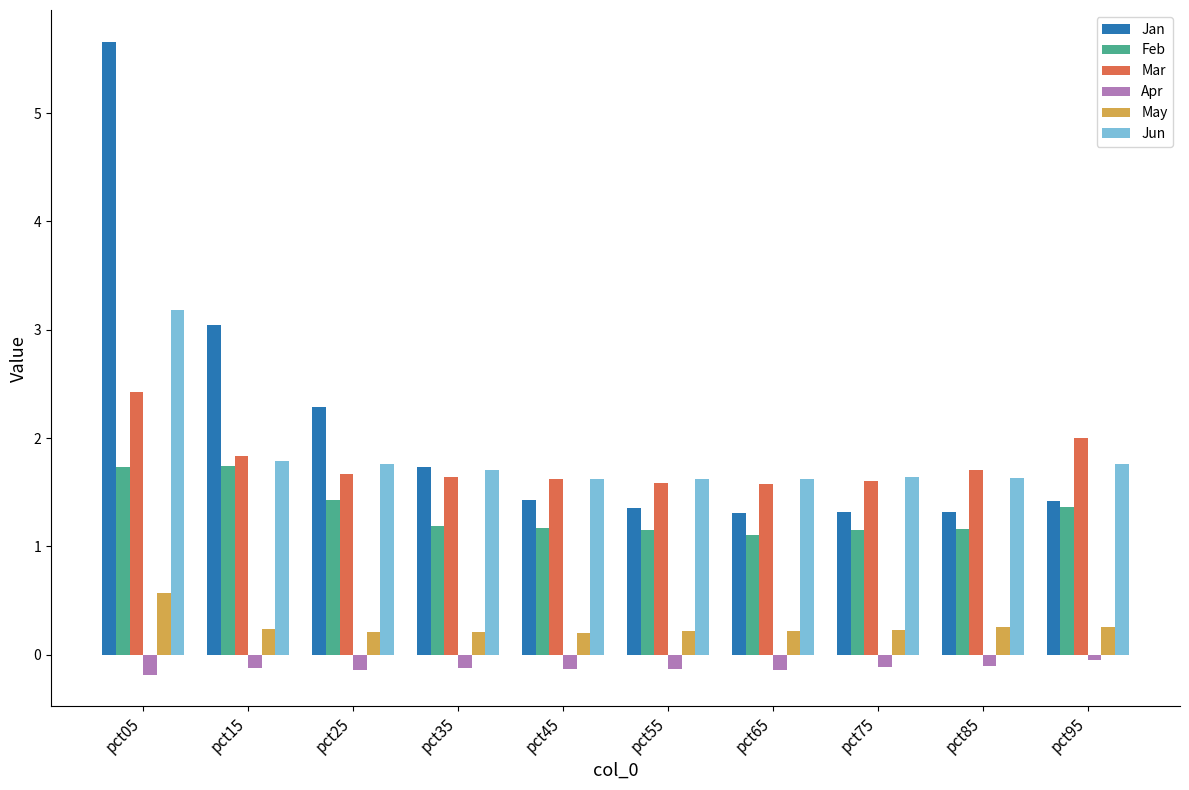

What is the sum of all Feb values?

13.2